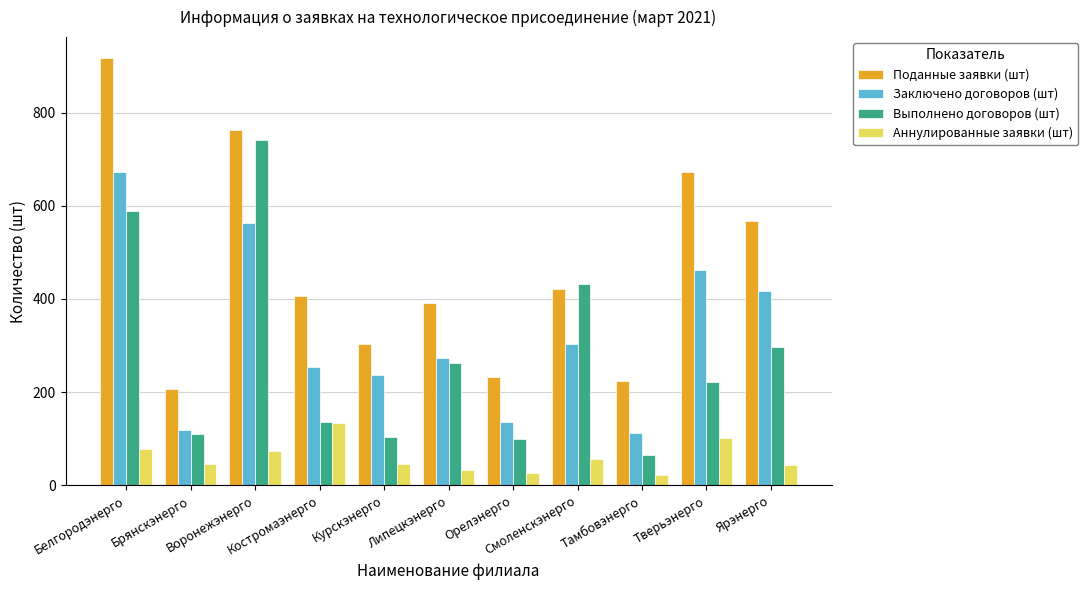

Where is Поданные заявки (шт) nearest to the value 561?

Ярэнерго